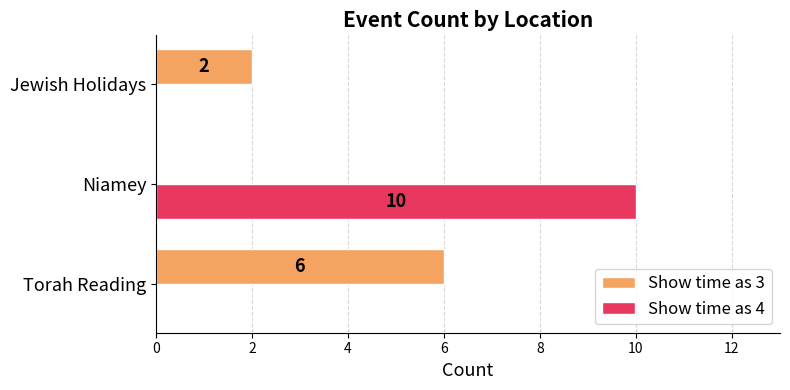

Between Torah Reading and Niamey, which series saw the biggest shift?

Show time as 4